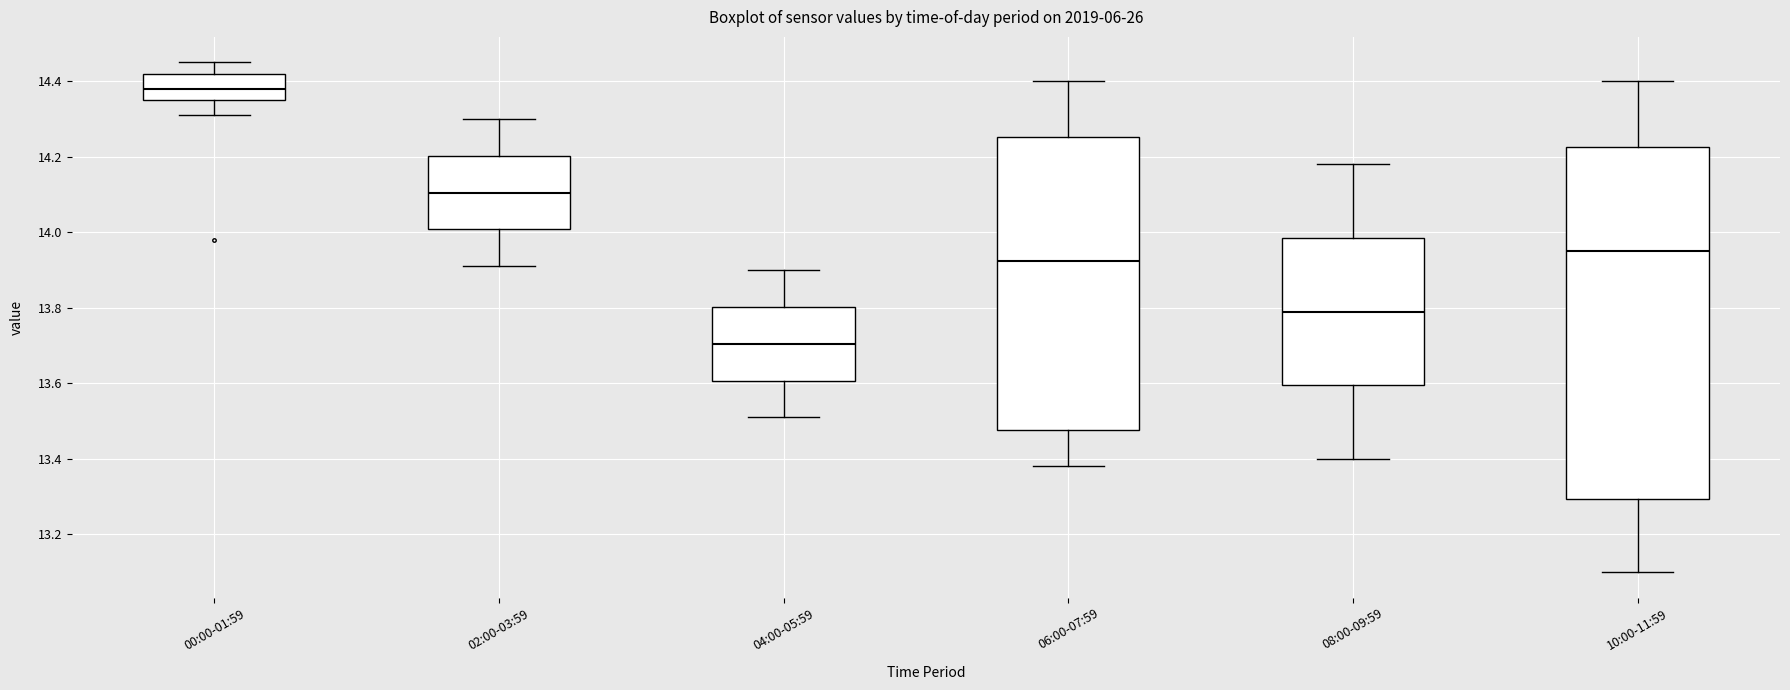

Reading left to right, read every box against the y-axis: the position of its median line, the range the box covers, and the ends of its whiskers. The values are not printed on the chart, so give them approximately, as read against the axis.

00:00-01:59: median 14.38, box 14.36 to 14.42, whiskers 14.32 to 14.46
02:00-03:59: median 14.10, box 14.00 to 14.20, whiskers 13.92 to 14.30
04:00-05:59: median 13.70, box 13.60 to 13.80, whiskers 13.52 to 13.90
06:00-07:59: median 13.92, box 13.48 to 14.26, whiskers 13.38 to 14.40
08:00-09:59: median 13.80, box 13.60 to 13.98, whiskers 13.40 to 14.18
10:00-11:59: median 13.96, box 13.30 to 14.22, whiskers 13.10 to 14.40